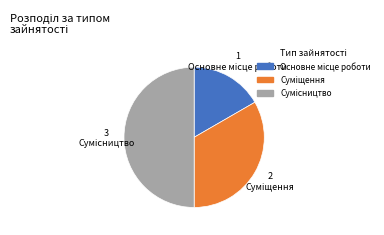

How many slices are in this pie chart?

3